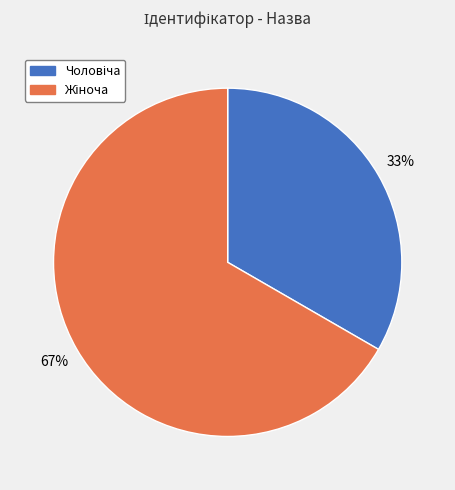

Does any single category account for the majority?

Yes